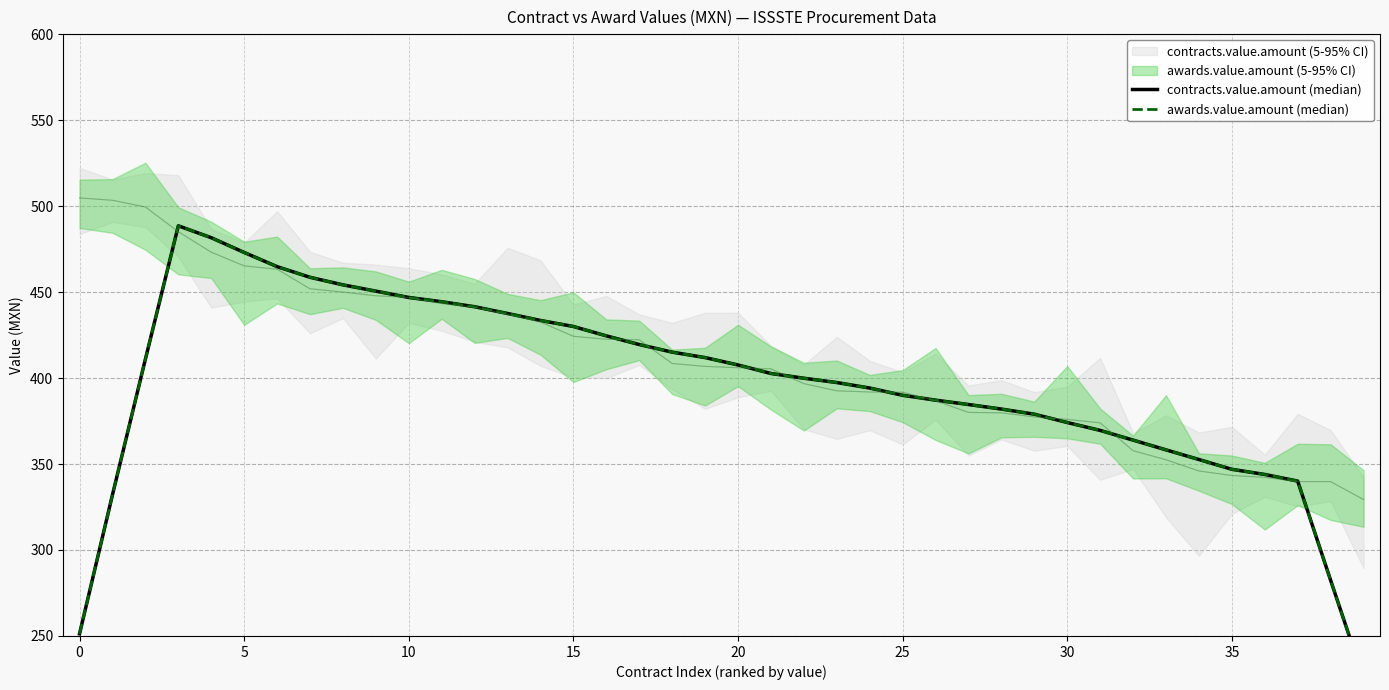

How many values in the contracts.value.amount (median) series are below 402?

20